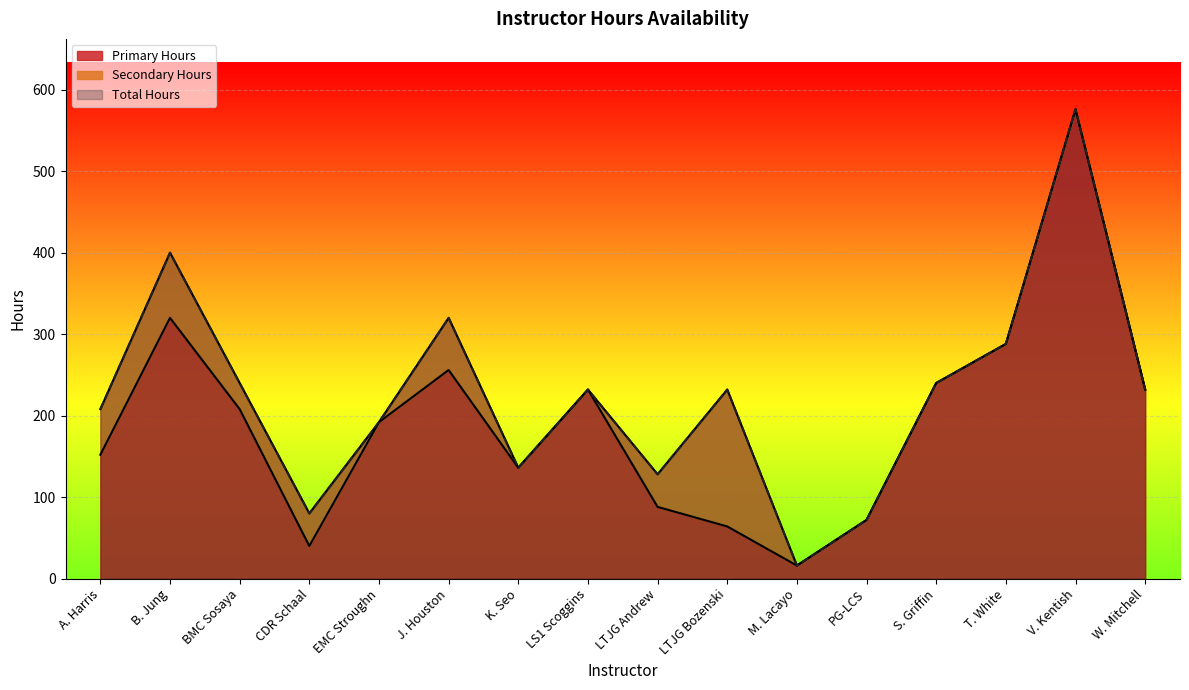

What is the label of the 6th point from the left?

J. Houston